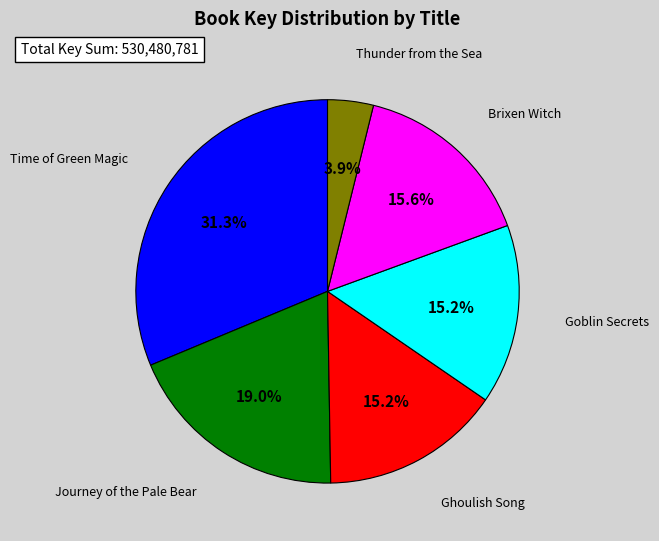

How many slices are in this pie chart?

6